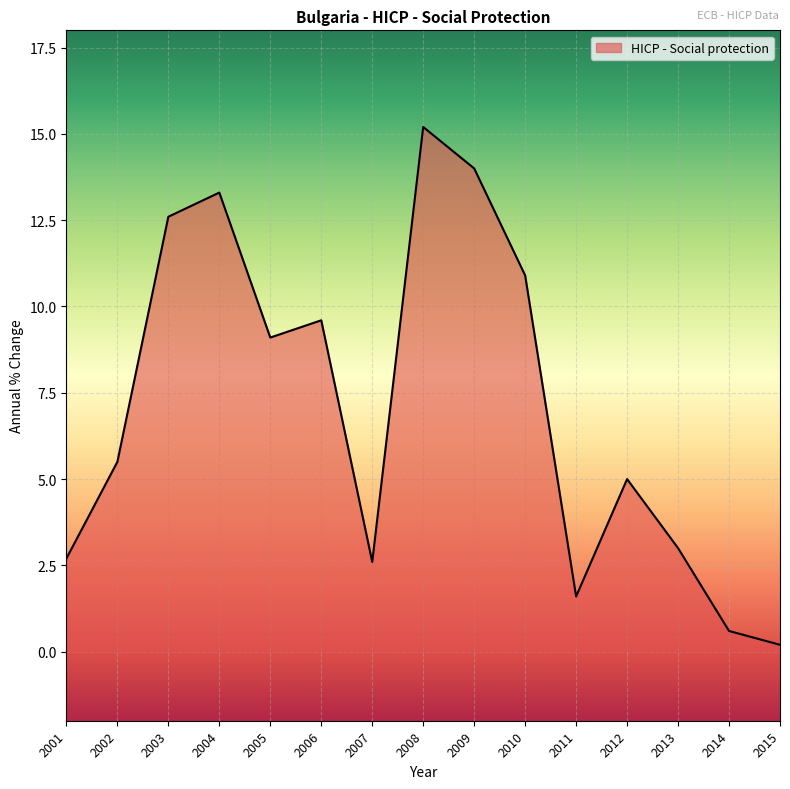

True or false: the data shows 9.1 at 2005.

True